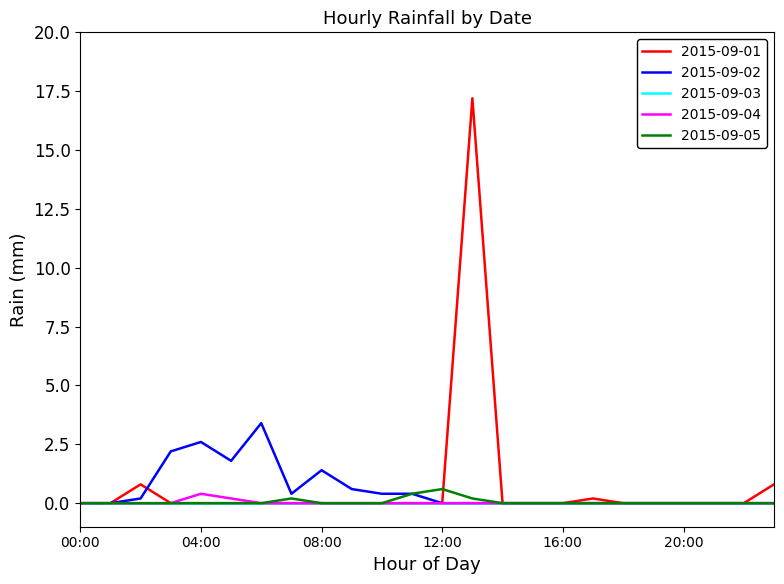

What is the greatest value displayed?

17.2